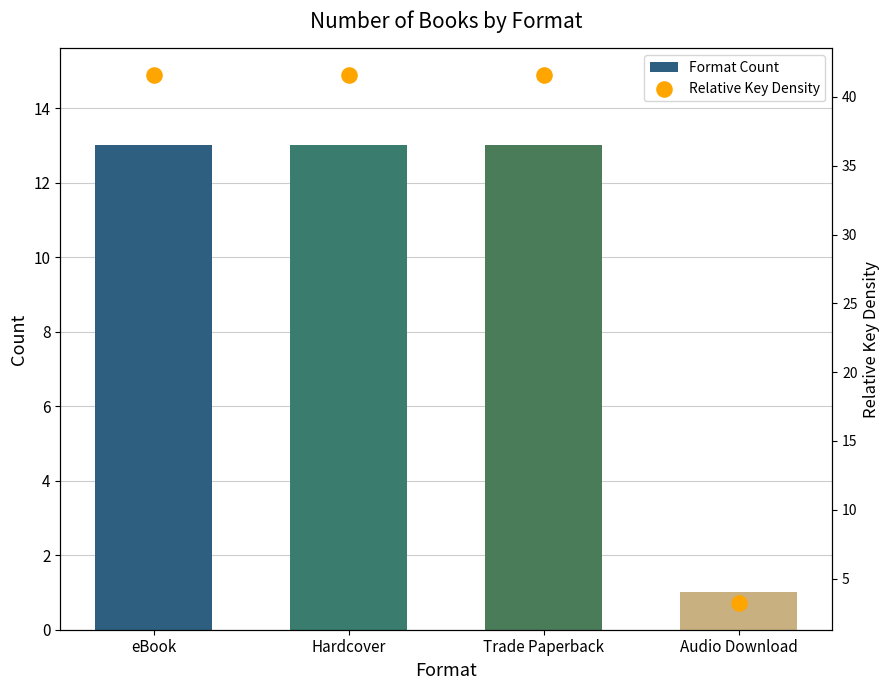

At which category is the sum across all series the highest?

eBook